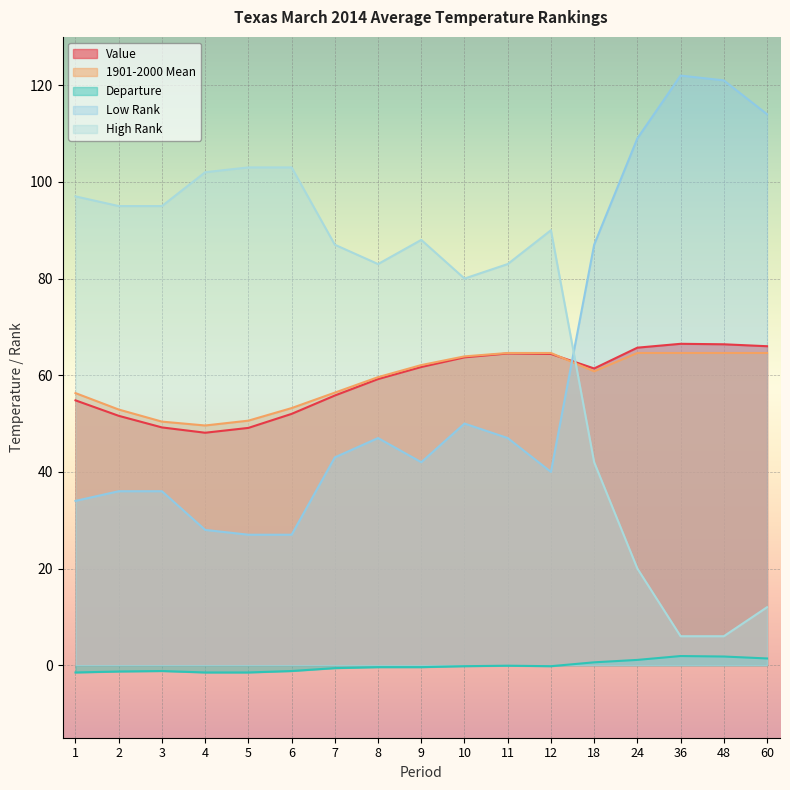

Reading left to right, list all the values displayed in this chart.

Value: 1=54.8	2=51.6	3=49.2	4=48.1	5=49.1	6=52.0	7=55.8	8=59.2	9=61.7	10=63.7	11=64.5	12=64.4	18=61.4	24=65.7	36=66.5	48=66.4	60=66.0
1901-2000 Mean: 1=56.3	2=52.9	3=50.4	4=49.6	5=50.6	6=53.2	7=56.4	8=59.6	9=62.1	10=63.9	11=64.6	12=64.6	18=60.8	24=64.6	36=64.6	48=64.6	60=64.6
Departure: 1=-1.5	2=-1.3	3=-1.2	4=-1.5	5=-1.5	6=-1.2	7=-0.6	8=-0.4	9=-0.4	10=-0.2	11=-0.1	12=-0.2	18=0.6	24=1.1	36=1.9	48=1.8	60=1.4
Low Rank: 1=34.0	2=36.0	3=36.0	4=28.0	5=27.0	6=27.0	7=43.0	8=47.0	9=42.0	10=50.0	11=47.0	12=40.0	18=87.0	24=109.0	36=122.0	48=121.0	60=114.0
High Rank: 1=97.0	2=95.0	3=95.0	4=102.0	5=103.0	6=103.0	7=87.0	8=83.0	9=88.0	10=80.0	11=83.0	12=90.0	18=42.0	24=20.0	36=6.0	48=6.0	60=12.0